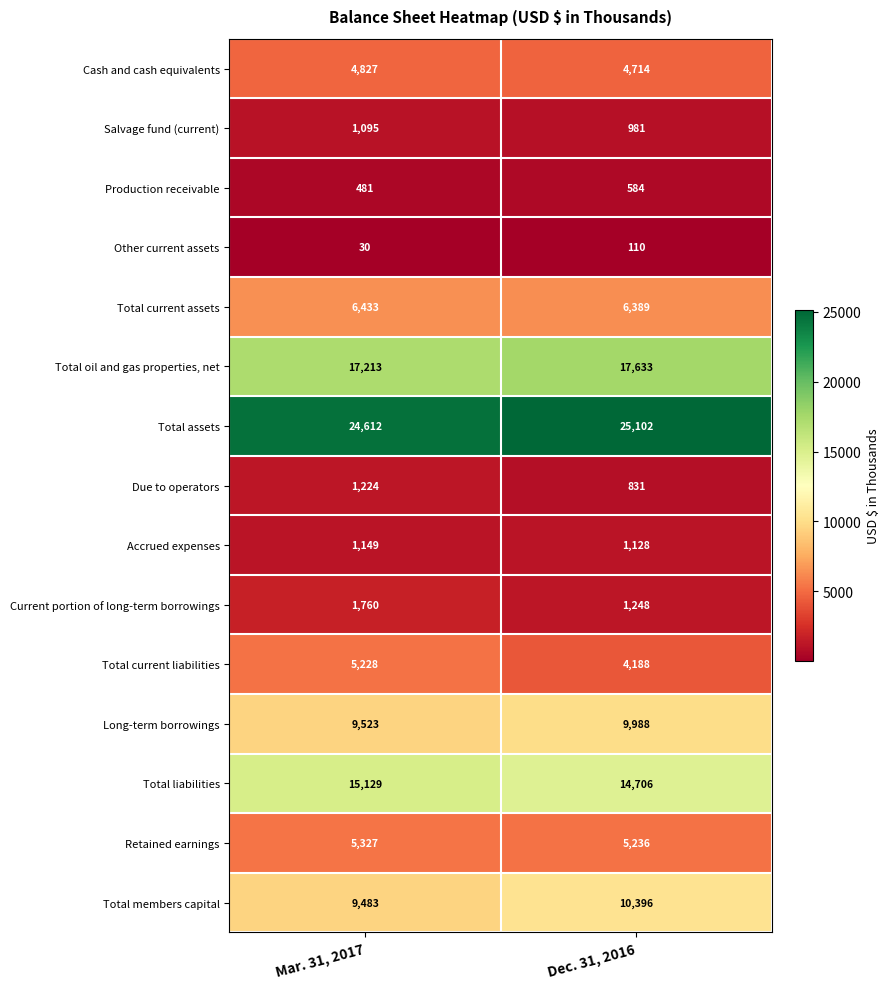

Is the value of Total liabilities at Mar. 31, 2017 greater than the value of Salvage fund (current) at Mar. 31, 2017?

Yes